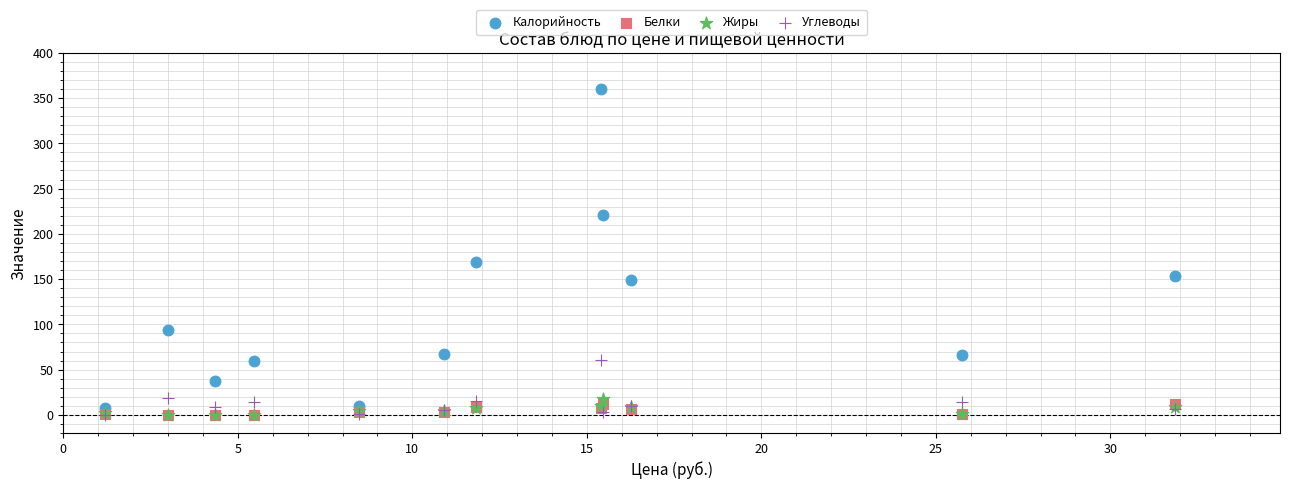

What are all the series names shown in the legend?

Калорийность, Белки, Жиры, Углеводы